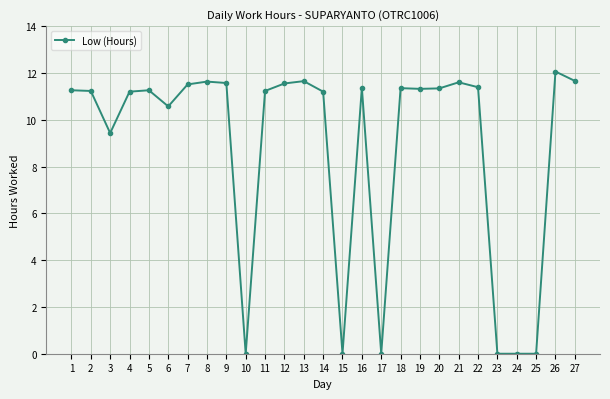

At which category does the chart reach its peak across all series?

26